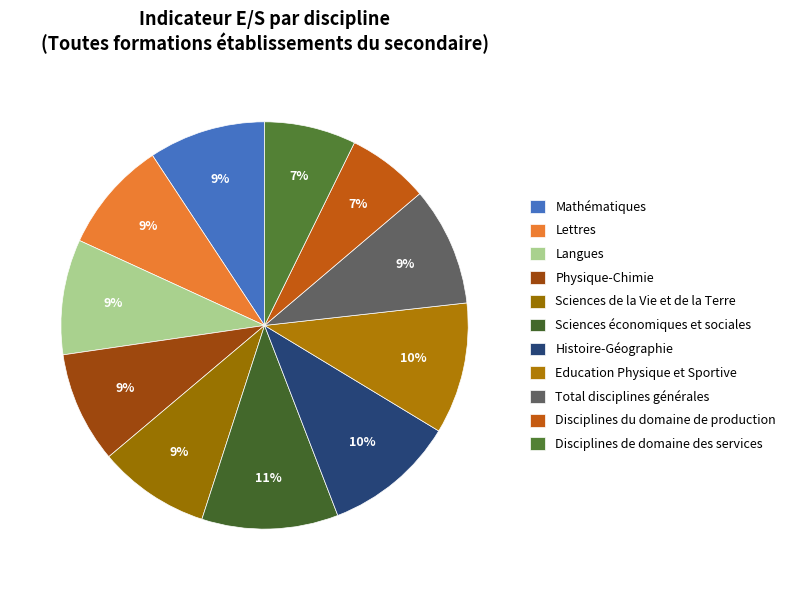

Count the number of slices in the pie.

11